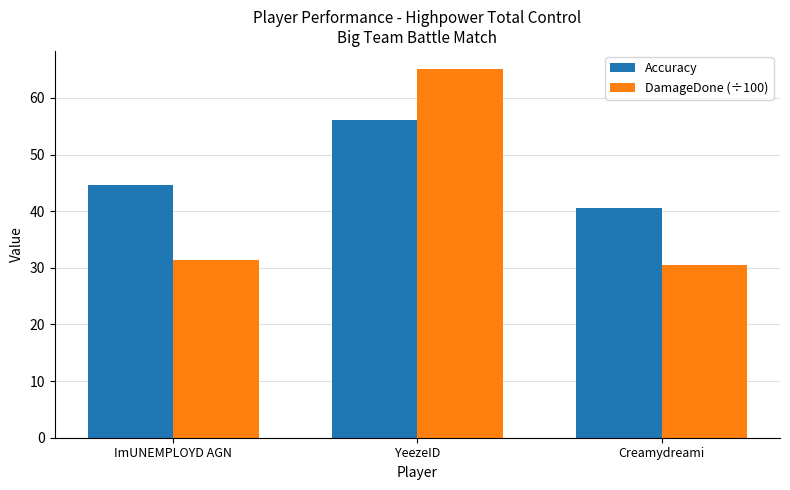

Reading left to right, what are all the values shown in this chart?

Accuracy: 44.7	56.0	40.6
DamageDone (÷100): 31.5	65.0	30.5